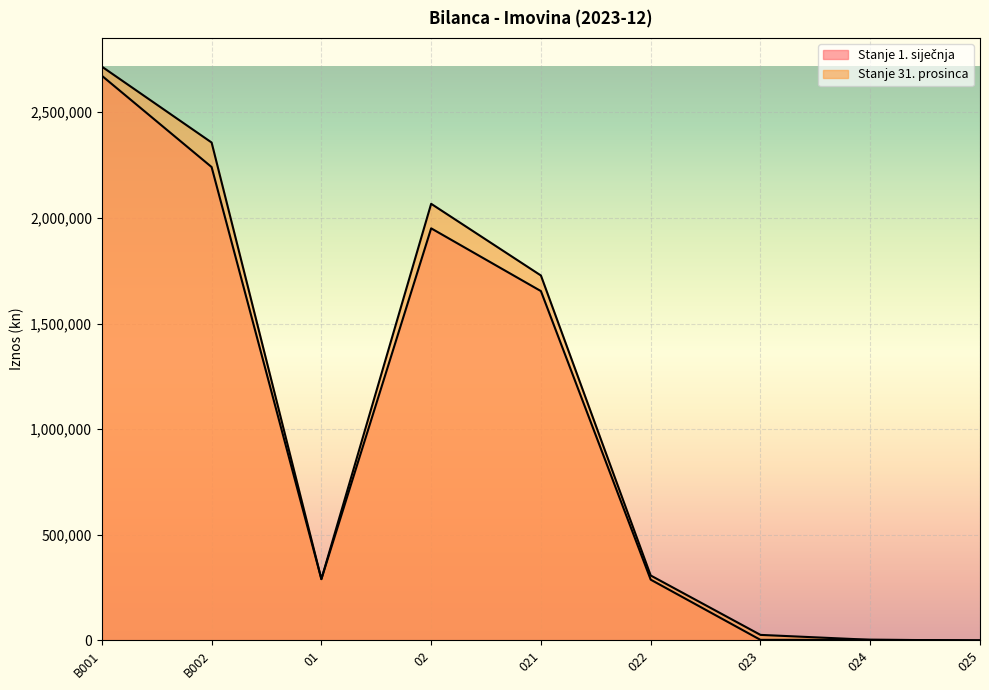

Reading right to left, list all the values displayed in this chart.

Stanje 1. siječnja: 0.0	2725.8	2578.5	287604.2	1653387.8	1950473.1	290061.7	2240534.8	2672797.4
Stanje 31. prosinca: 0.0	2936.3	26086.7	307259.2	1727199.2	2066614.0	290061.7	2356675.6	2715952.5